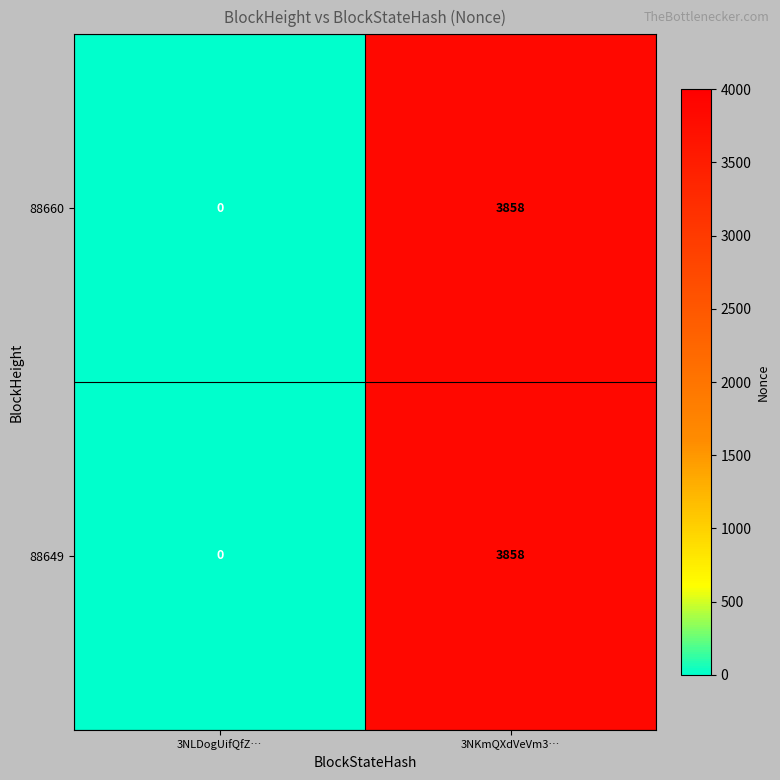

Rank the categories by 88660 value from lowest to highest.

3NLDogUifQfZ…, 3NKmQXdVeVm3…